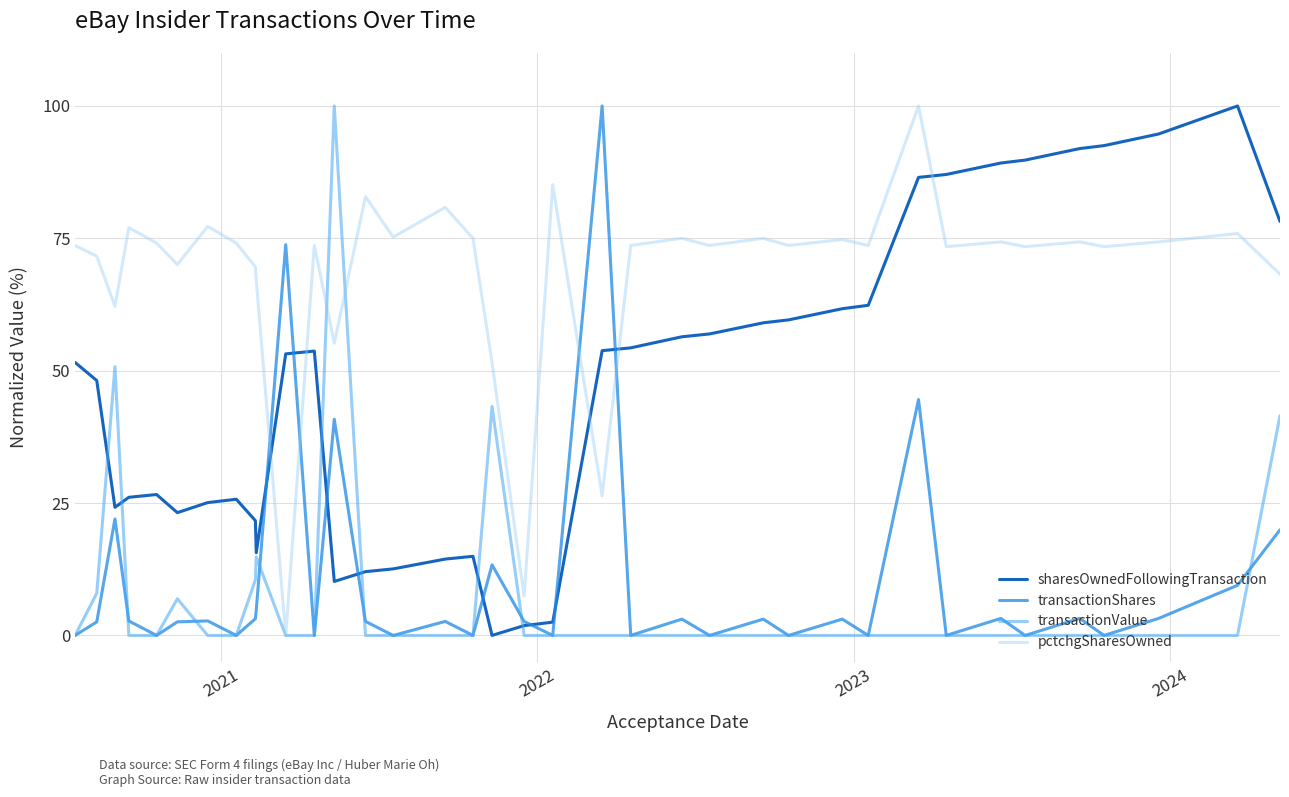

Which series has the largest total across all categories?

pctchgSharesOwned